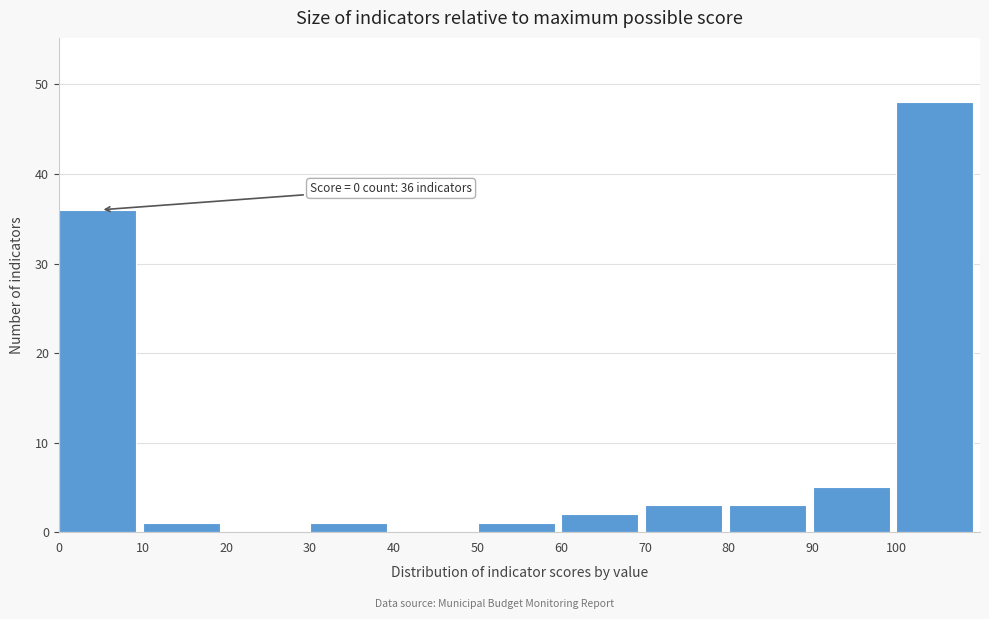

Which range on the x-axis has the tallest bar?

100 to 110